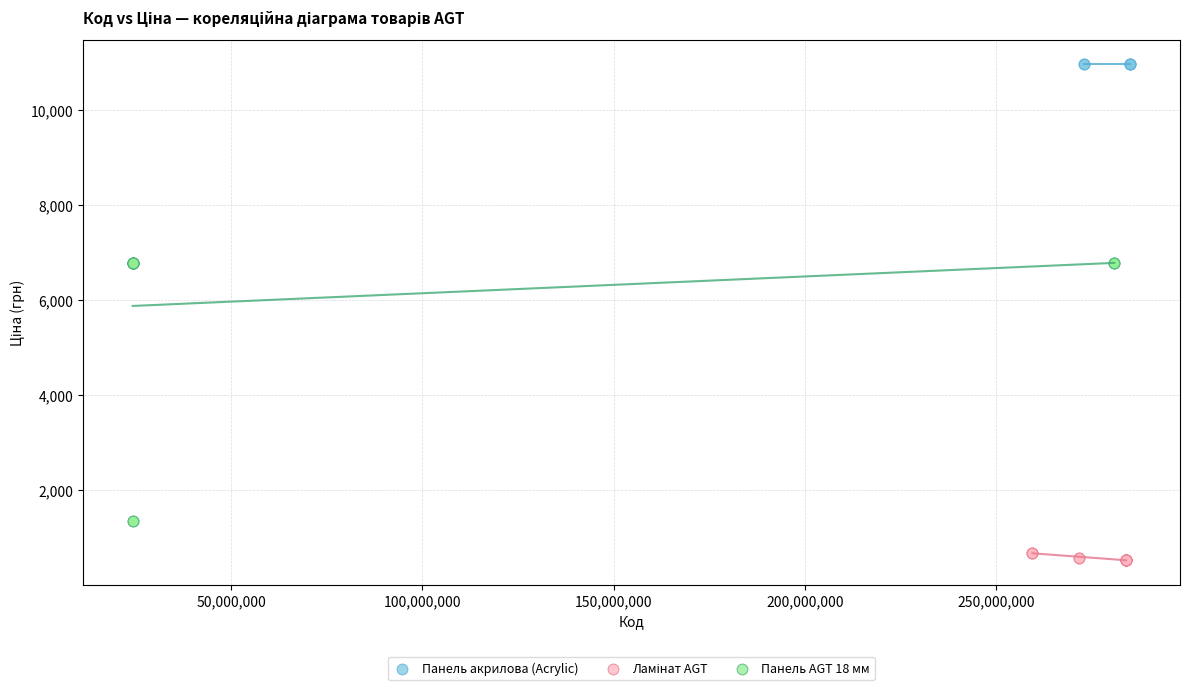

Which series contains the highest Y value?

Панель акрилова (Acrylic)